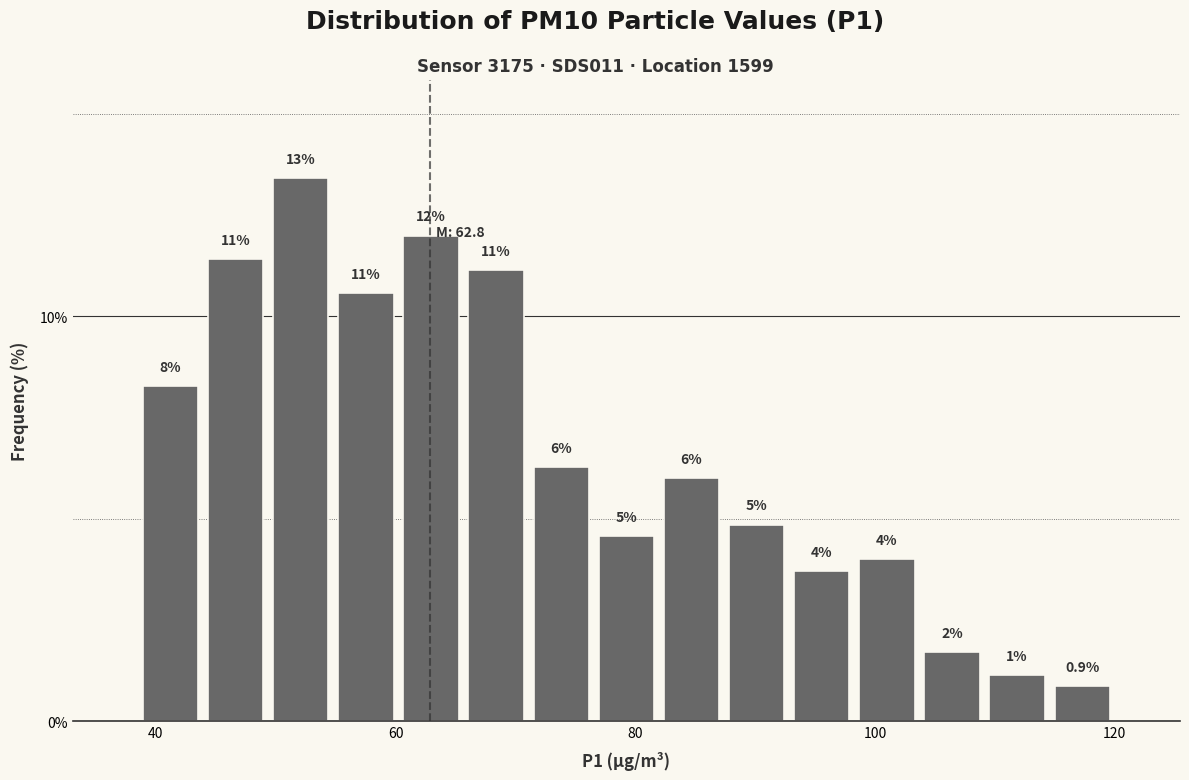

Read against the x-axis, roughly where is the centre of the tallest bar?

52